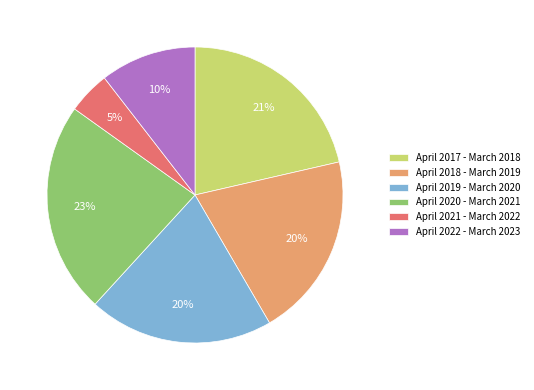

How many segments does this pie chart have?

6